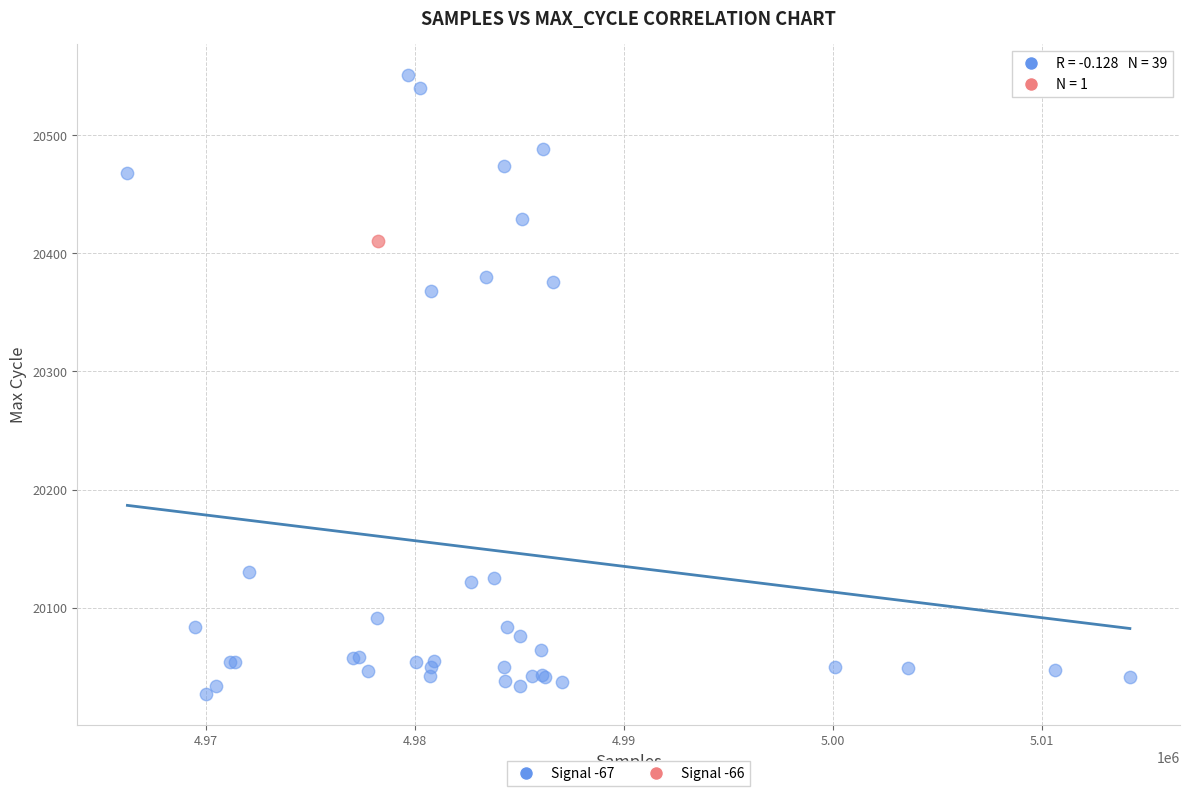

What are all the series names shown in the legend?

Signal -67, Signal -66